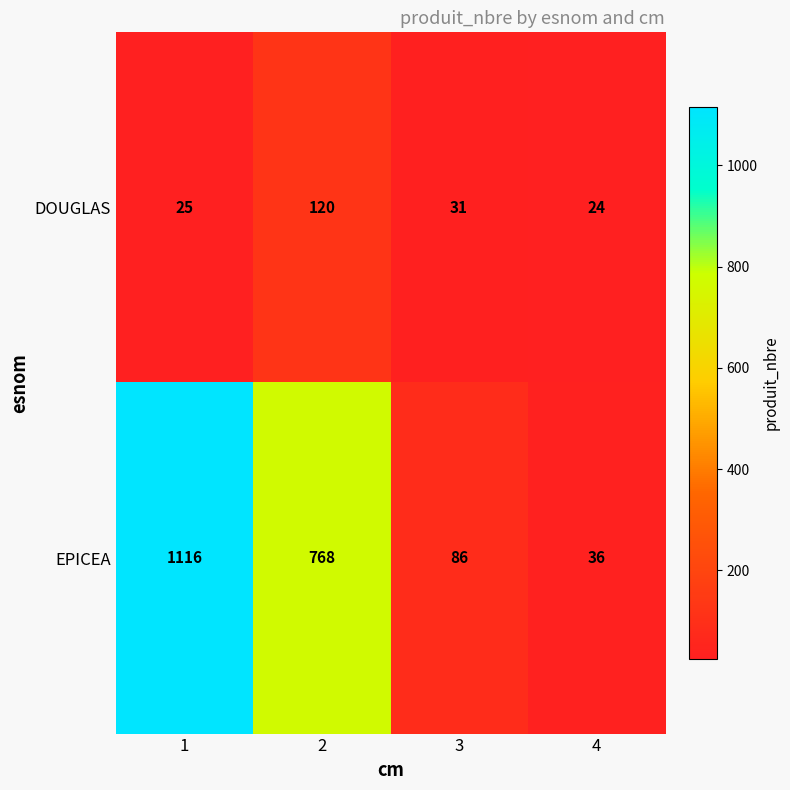

At 4, list the series in order from largest to smallest.

EPICEA, DOUGLAS